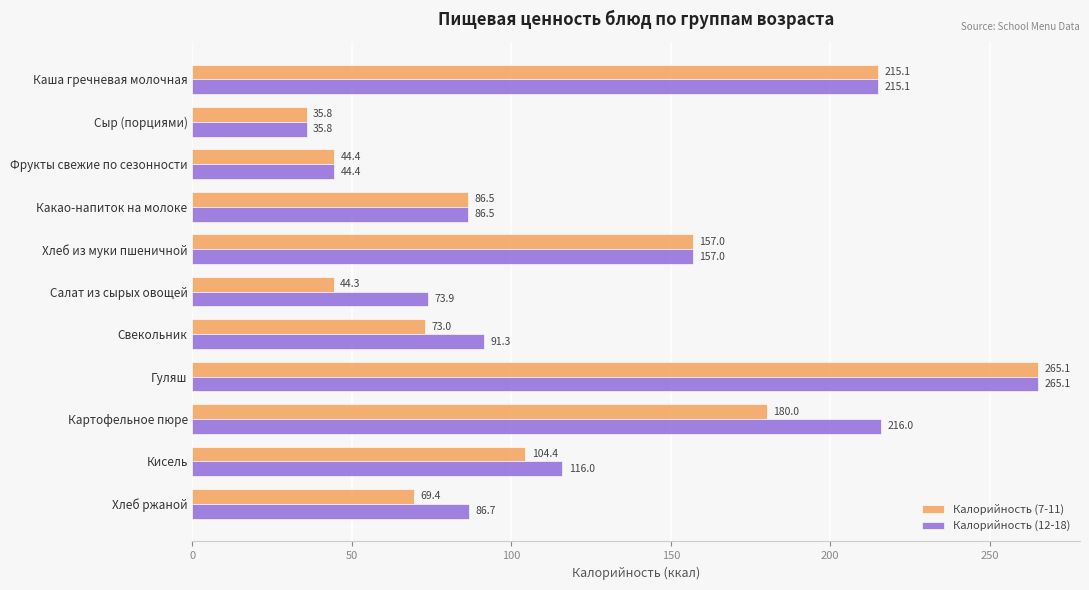

What is the total value across all series at Какао-напиток на молоке?

173.0